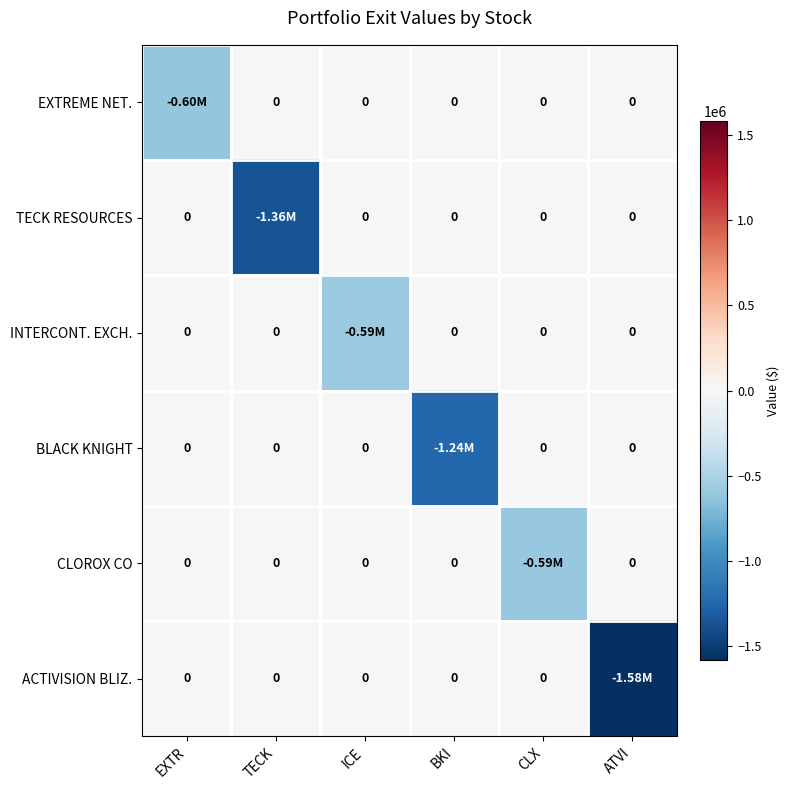

True or false: INTERCONT. EXCH. has a value of -317153 at BKI.

False